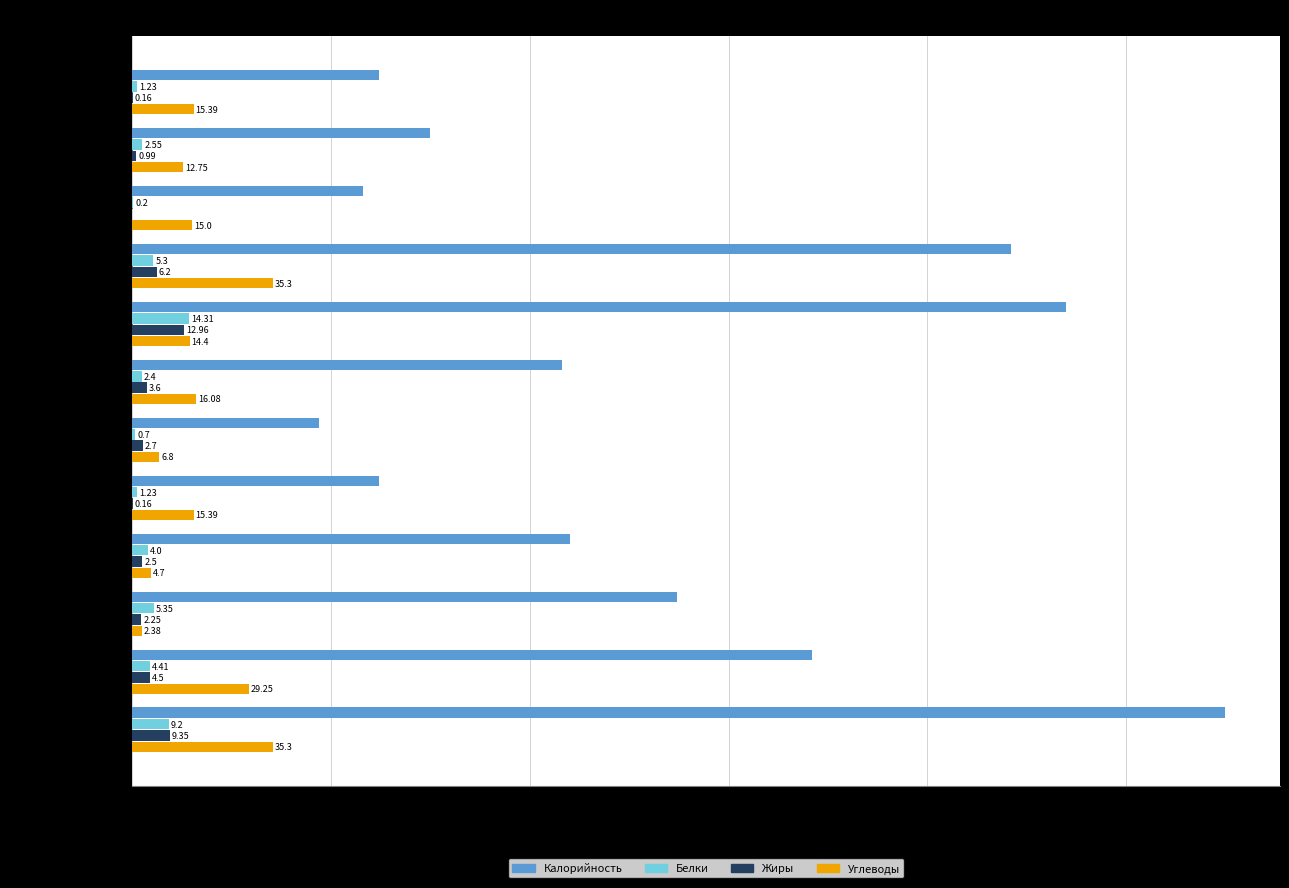

At which label is Жиры closest to 6?

Макароны отварные